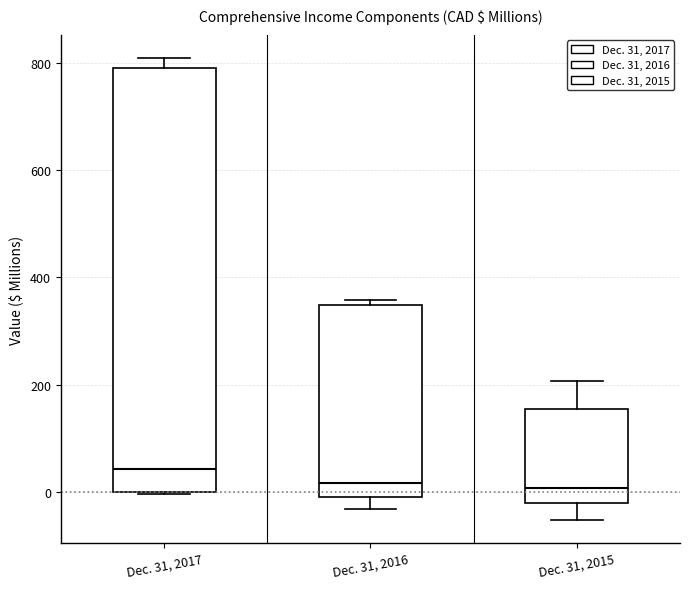

Reading left to right, transcribe this box plot: for each box, give where its median line is, the range the box spans, and where its two whiskers end, as read against the y-axis. The values are not printed on the chart, so give them approximately, as read against the axis.

Dec. 31, 2017: median 40, box 0 to 800, whiskers 0 to 800 (just above the box's upper edge)
Dec. 31, 2016: median 20, box 0 to 340, whiskers -40 to 360
Dec. 31, 2015: median 0, box -20 to 160, whiskers -60 to 200